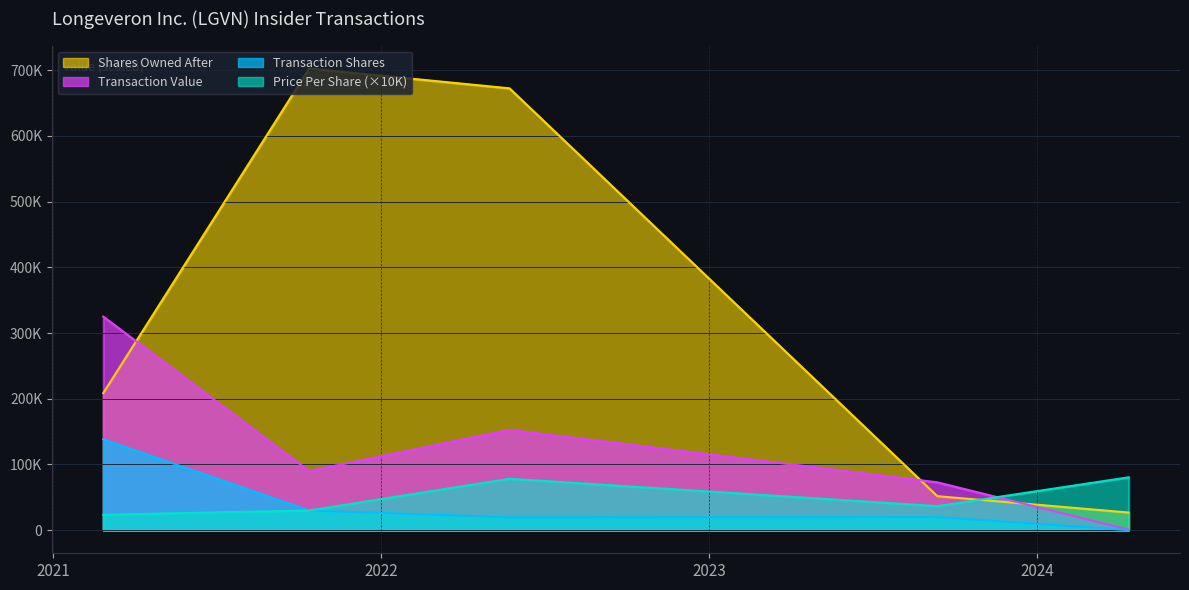

At which label does transactionPricePerShare reach its minimum?

2021-02-26